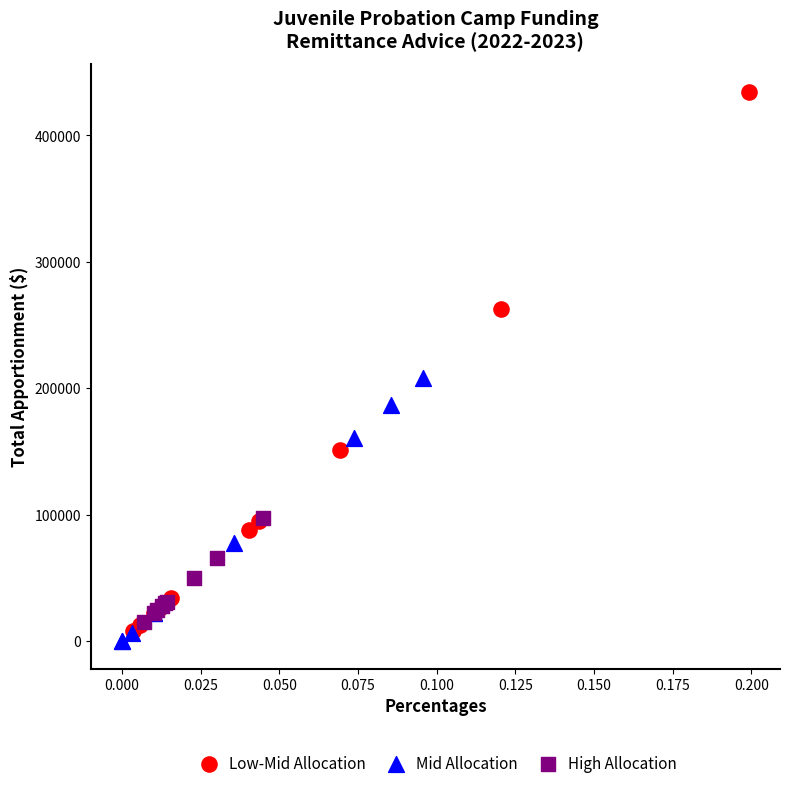

Which series reaches the maximum Y coordinate?

Low-Mid Allocation